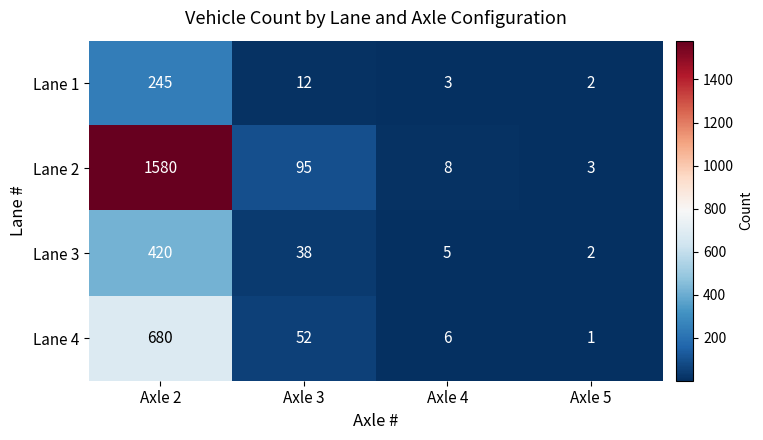

Reading right to left, transcribe all the data shown in this chart.

Lane 1: Axle 5=2	Axle 4=3	Axle 3=12	Axle 2=245
Lane 2: Axle 5=3	Axle 4=8	Axle 3=95	Axle 2=1580
Lane 3: Axle 5=2	Axle 4=5	Axle 3=38	Axle 2=420
Lane 4: Axle 5=1	Axle 4=6	Axle 3=52	Axle 2=680